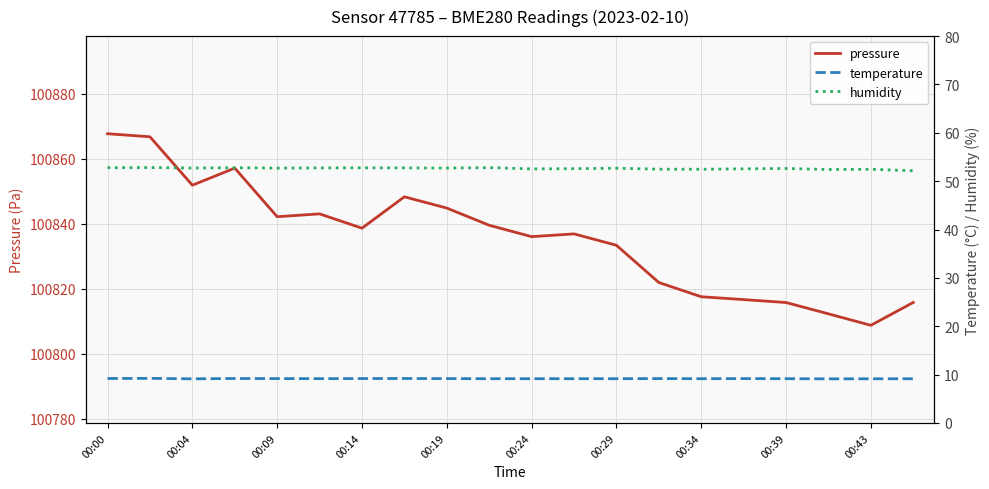

What is the value of the humidity point at the 5th from the left?

52.7